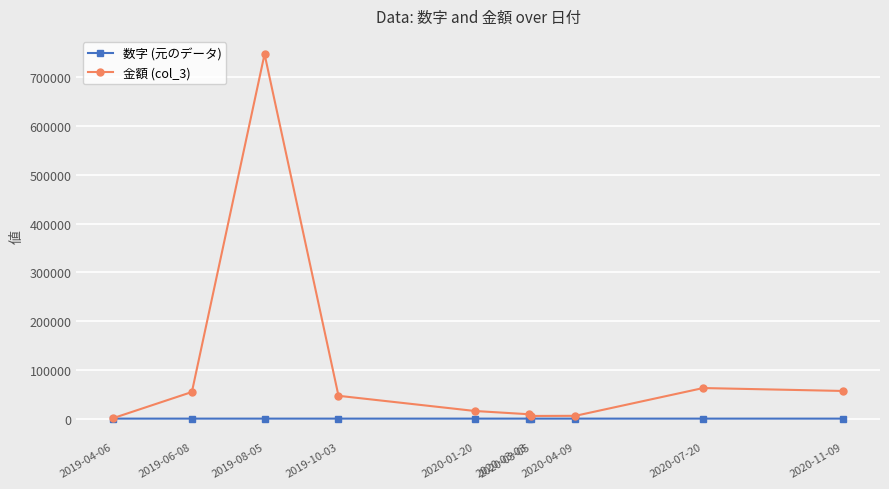

The value of 数字 (元のデータ) at 2019-04-06 is 0. True or false?

True